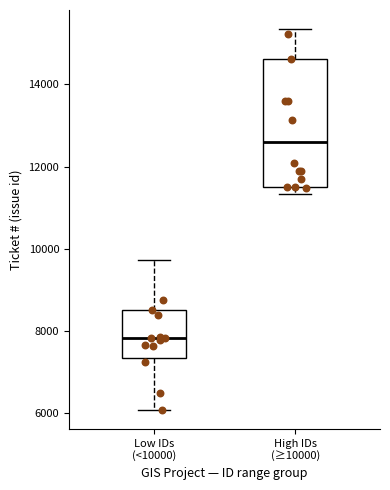

Reading left to right, read every box against the y-axis: the position of its median line, the range the box covers, and the ends of its whiskers. The values are not printed on the chart, so give them approximately, as read against the axis.

Low IDs (<10000): median 7800, box 7400 to 8600, whiskers 6000 to 9800
High IDs (≥10000): median 12600, box 11600 to 14600, whiskers 11400 to 15400